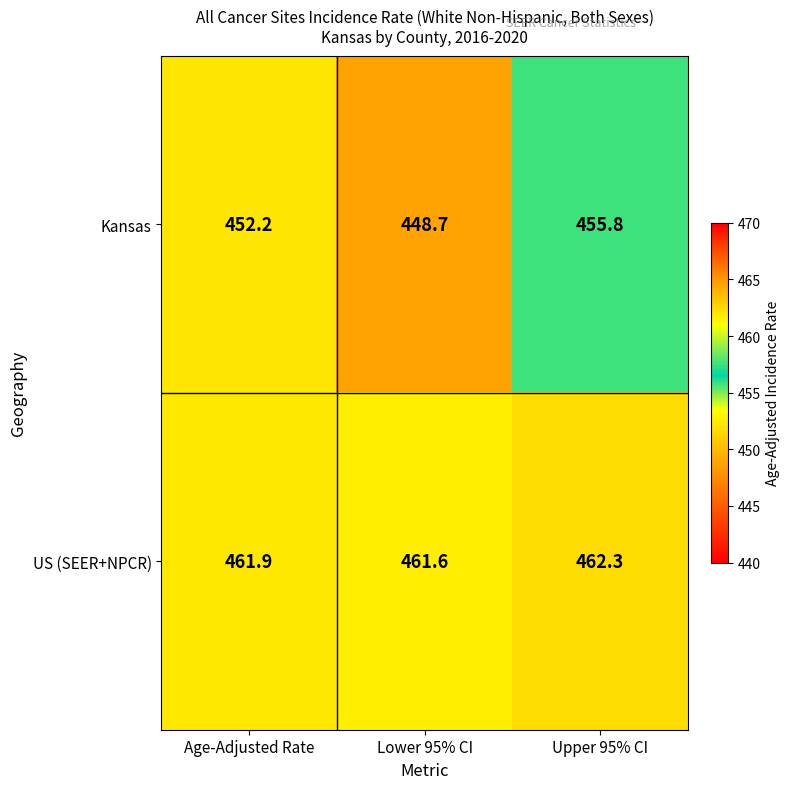

At Age-Adjusted Rate, list the series in order from largest to smallest.

US (SEER+NPCR), Kansas